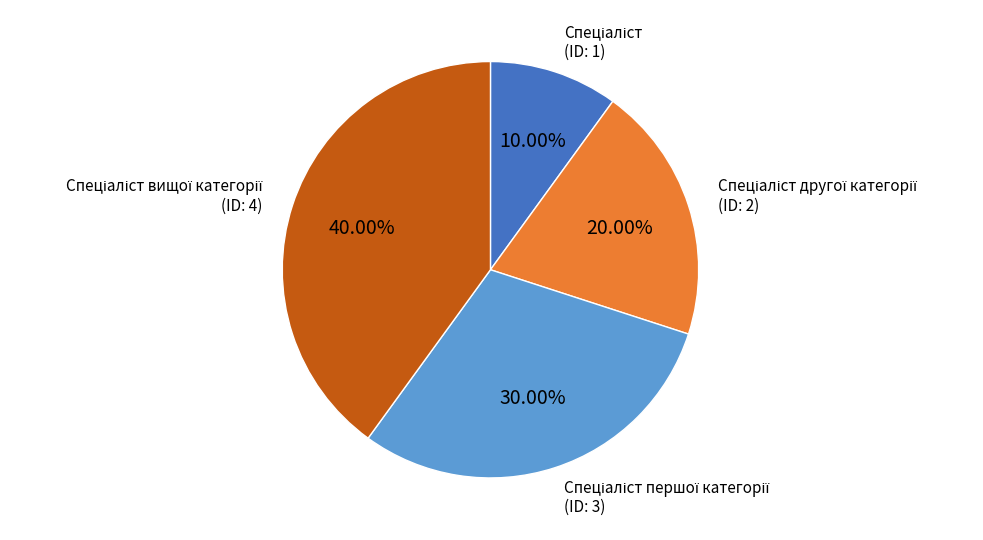

How many slices are in this pie chart?

4